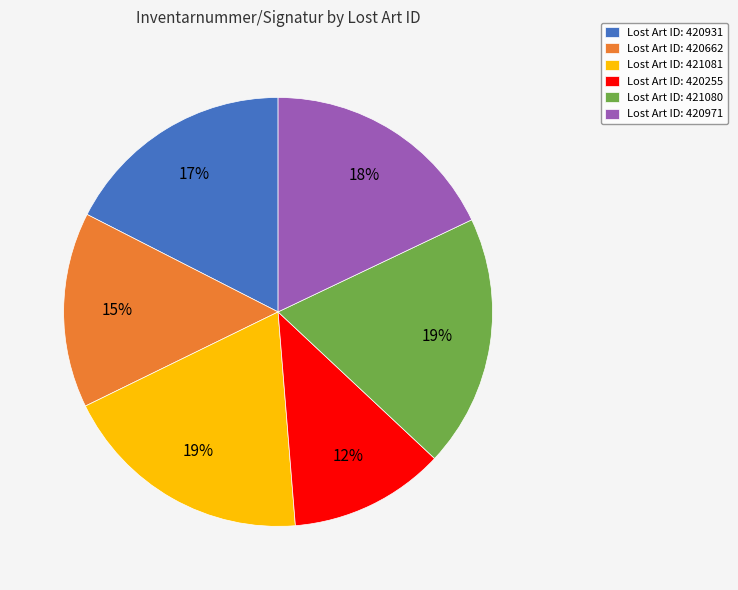

Is the sum of Lost Art ID: 421080 and Lost Art ID: 421081 greater than half?

No